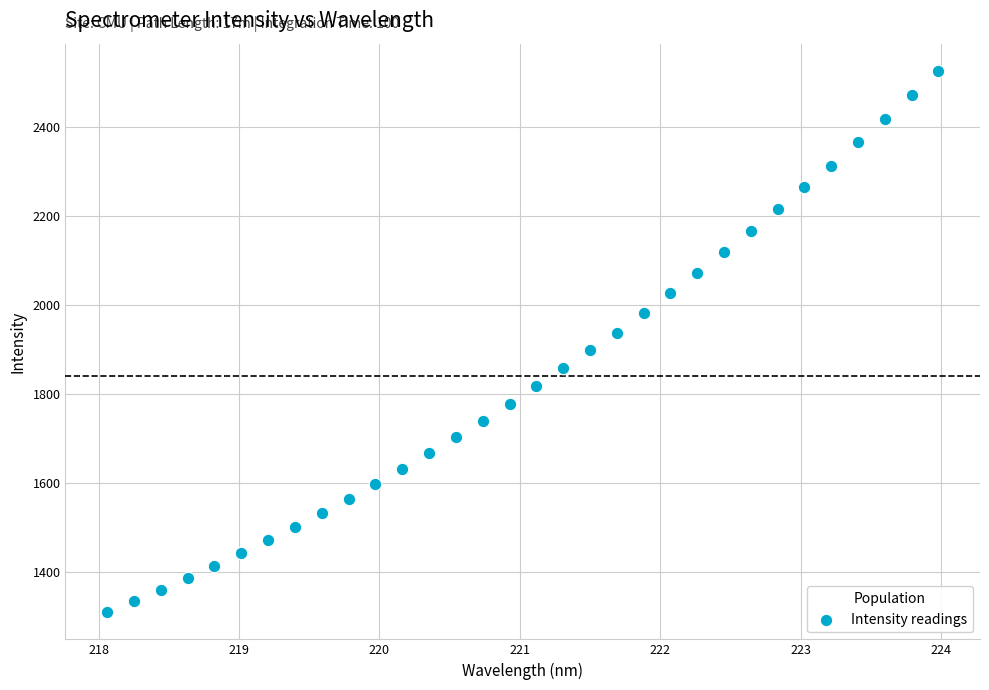

What is the range of X values (max minus min)?

5.9